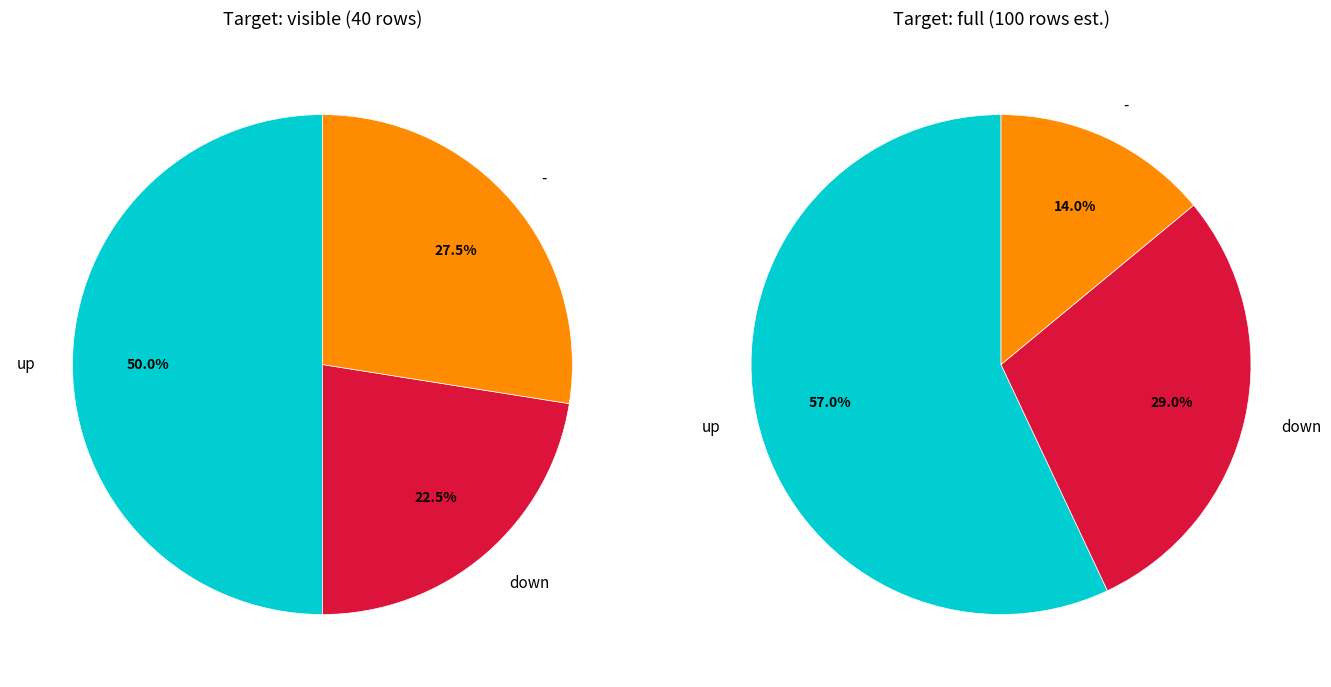

How many slices are in this pie chart?

3